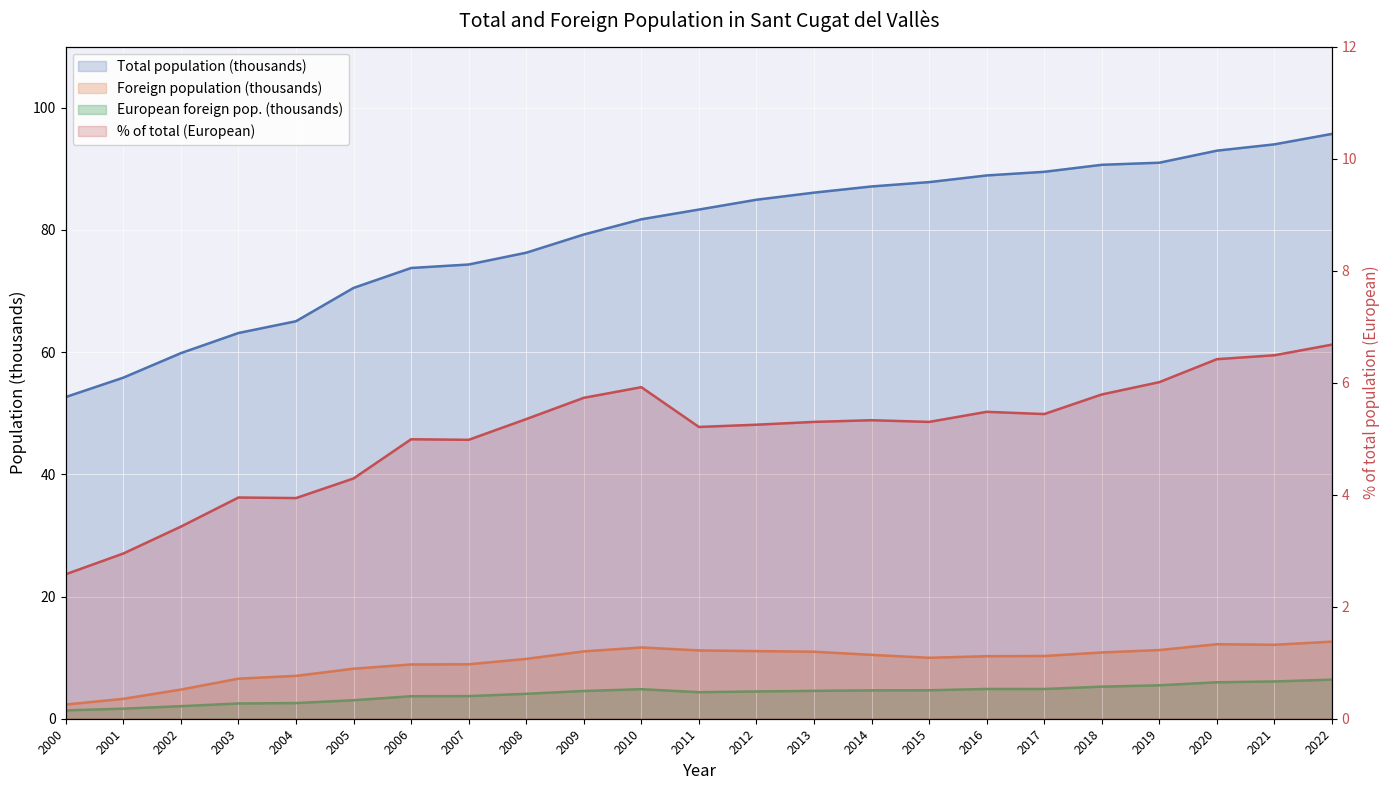

At which category is the sum across all series the highest?

2022